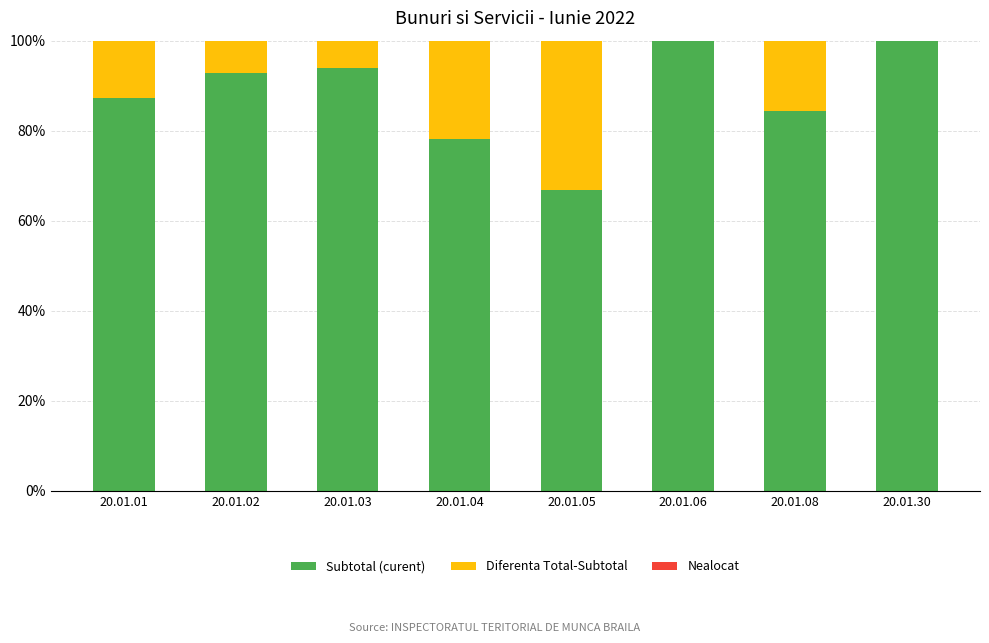

What is the sum of all Subtotal (curent) values?

703.2